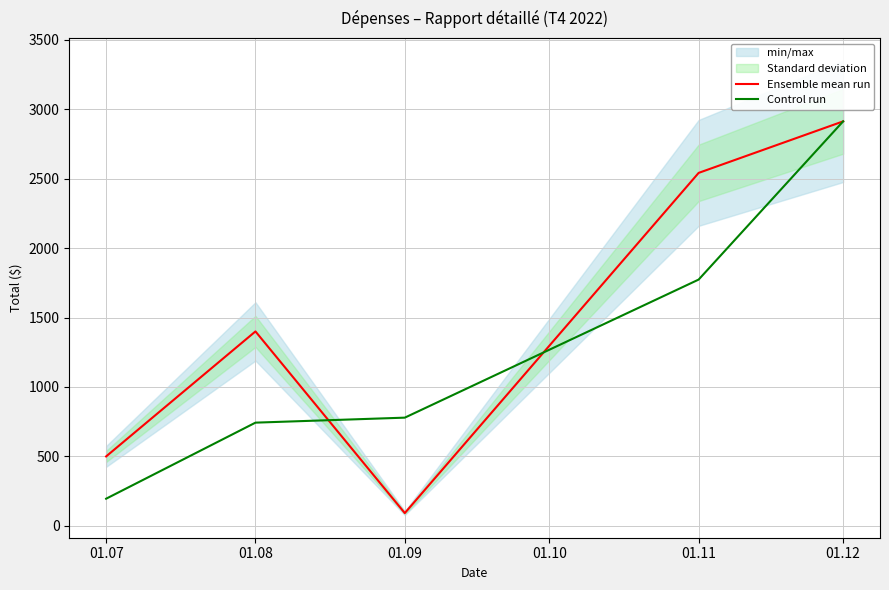

What is the approximate value of Control run at 01.09?

779.2